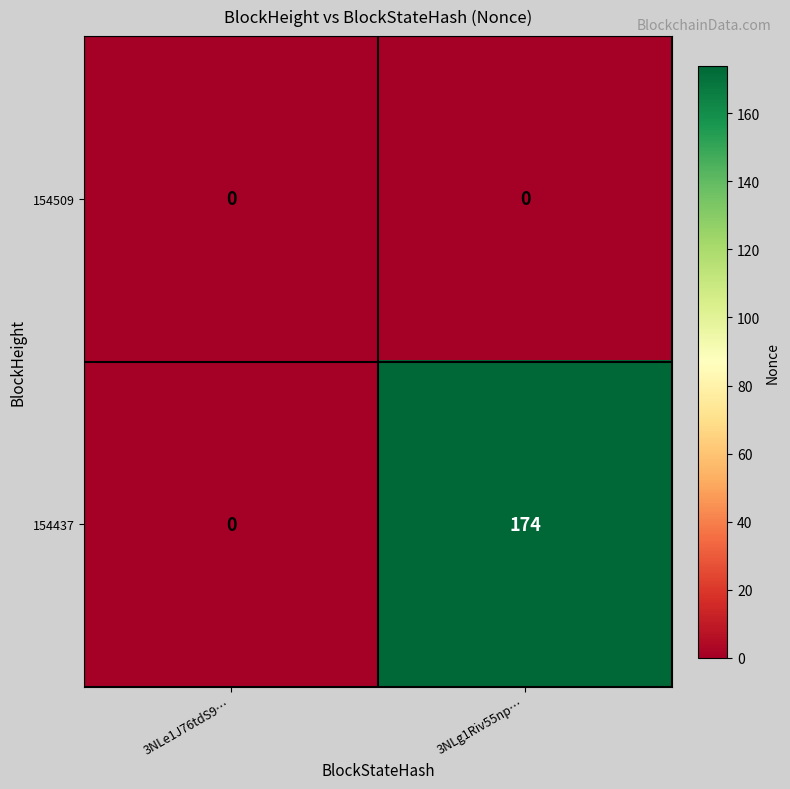

List the series in order of their peak value, highest first.

154437, 154509